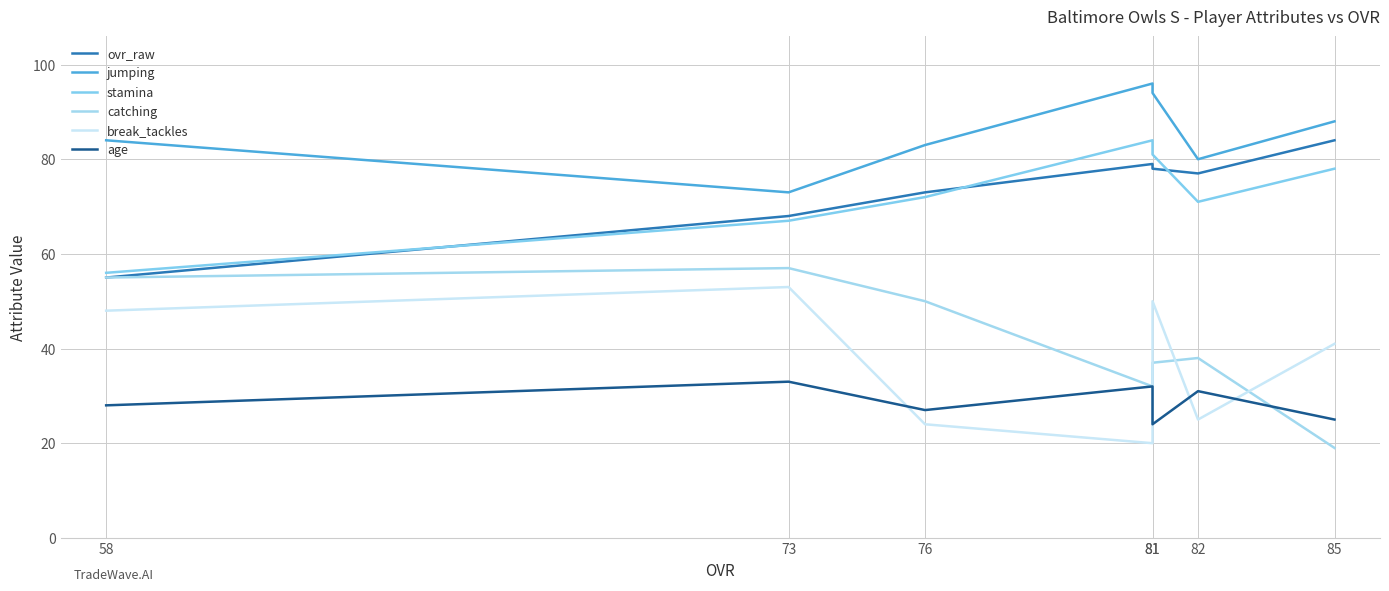

Where does the catching series first go above 38?

58